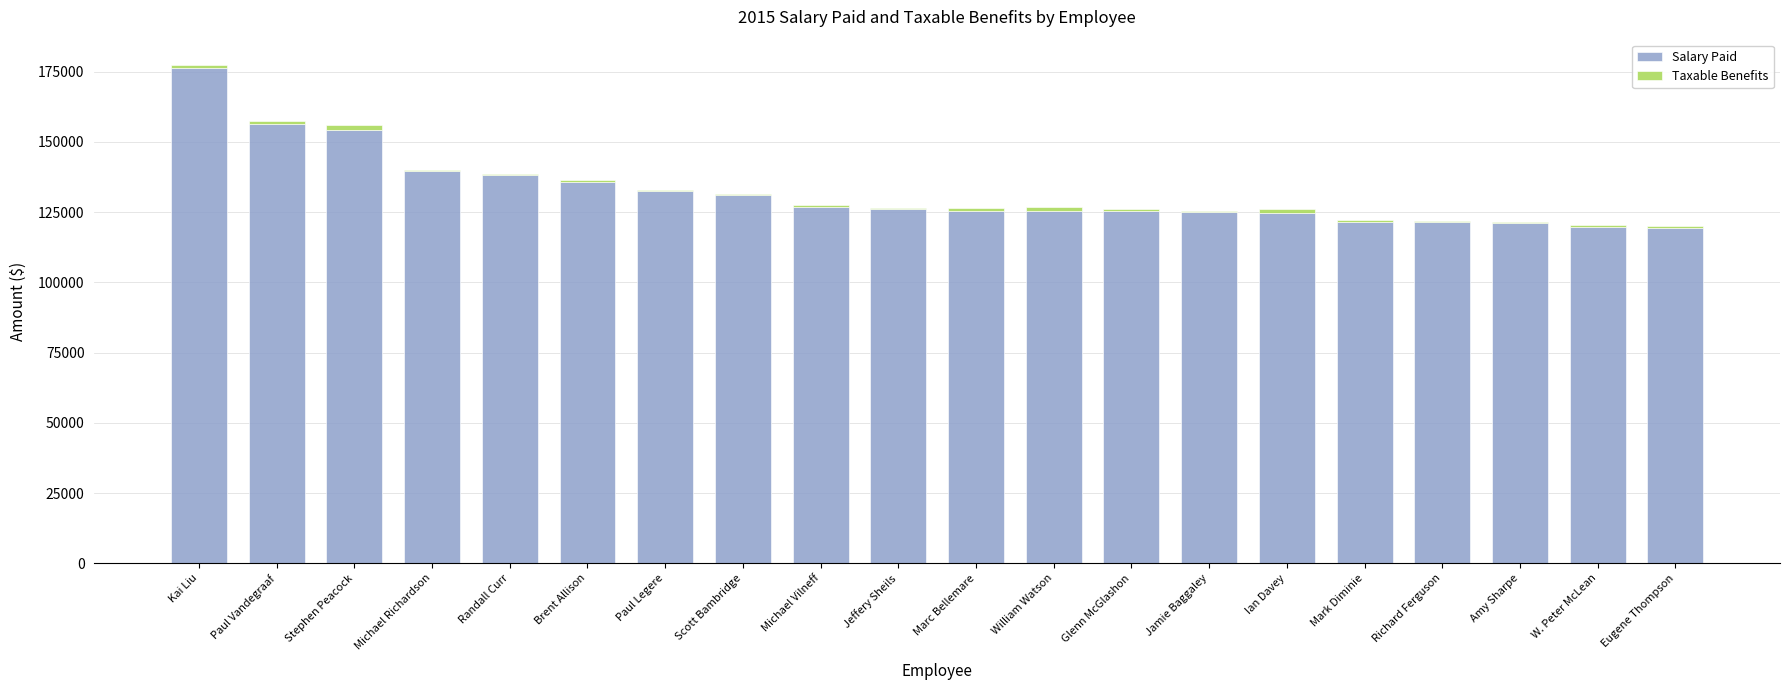

At which category is the sum across all series the highest?

Kai Liu